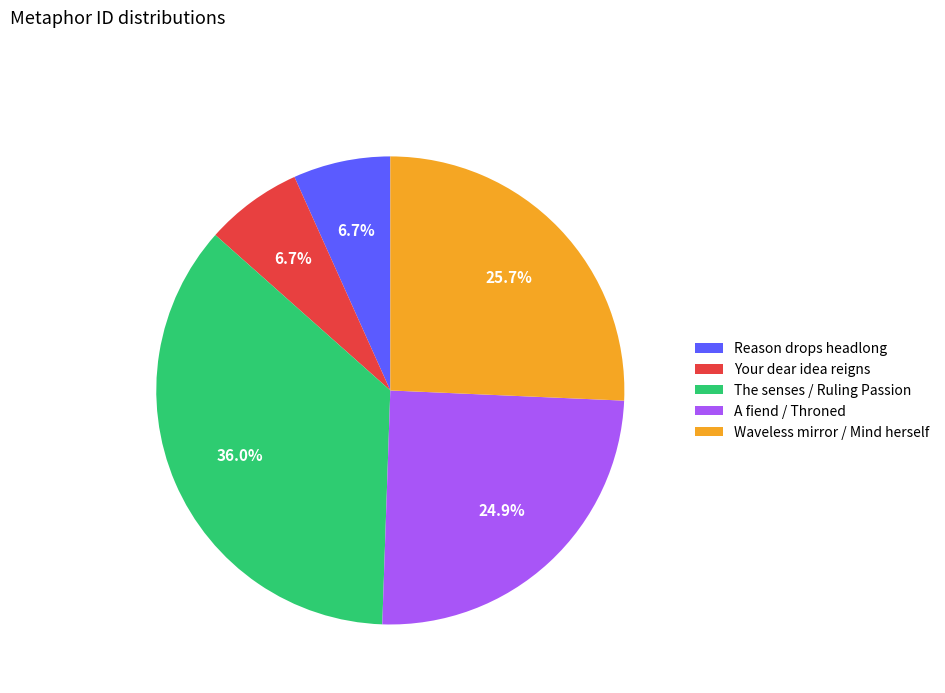

Which category has the biggest portion of the pie?

The senses / Ruling Passion